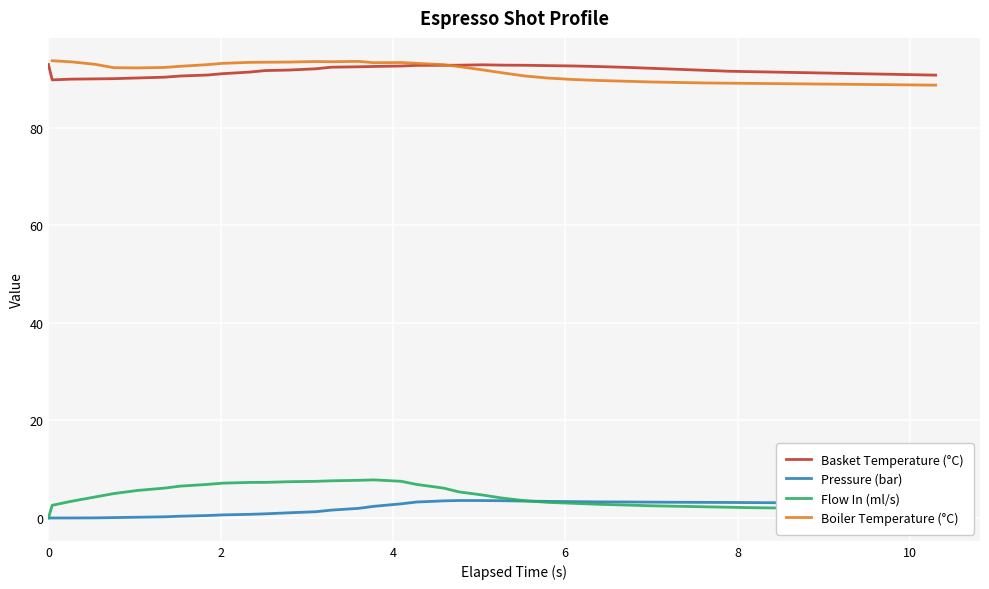

True or false: Basket Temperature (°C) and Flow In (ml/s) intersect in this chart.

False